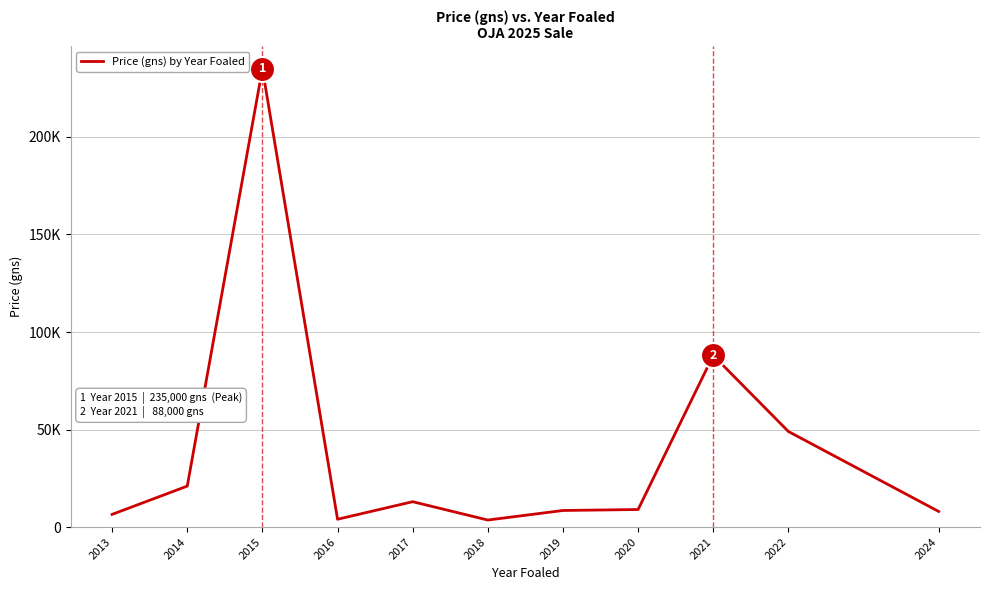

List the labels in order of value, smallest first.

2018, 2016, 2013, 2024, 2019, 2020, 2017, 2014, 2022, 2021, 2015